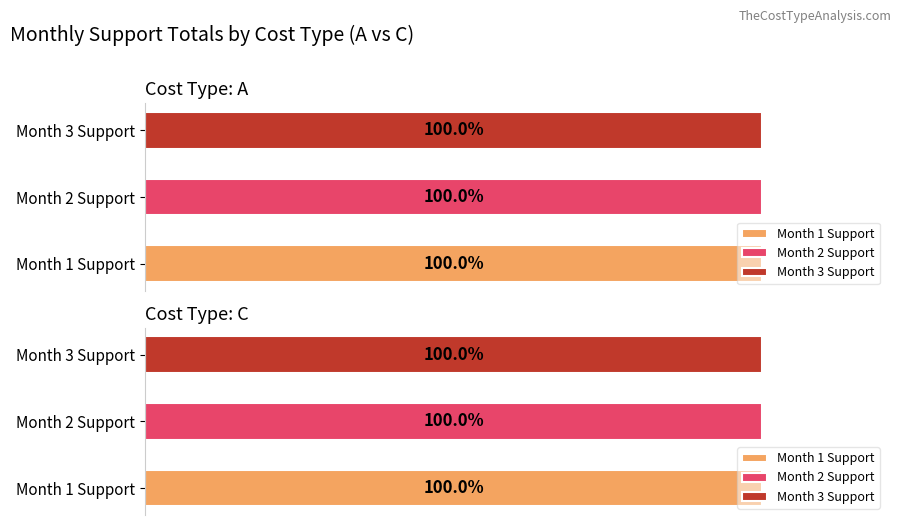

List the series in order of their peak value, highest first.

Month 1 Support, Month 2 Support, Month 3 Support